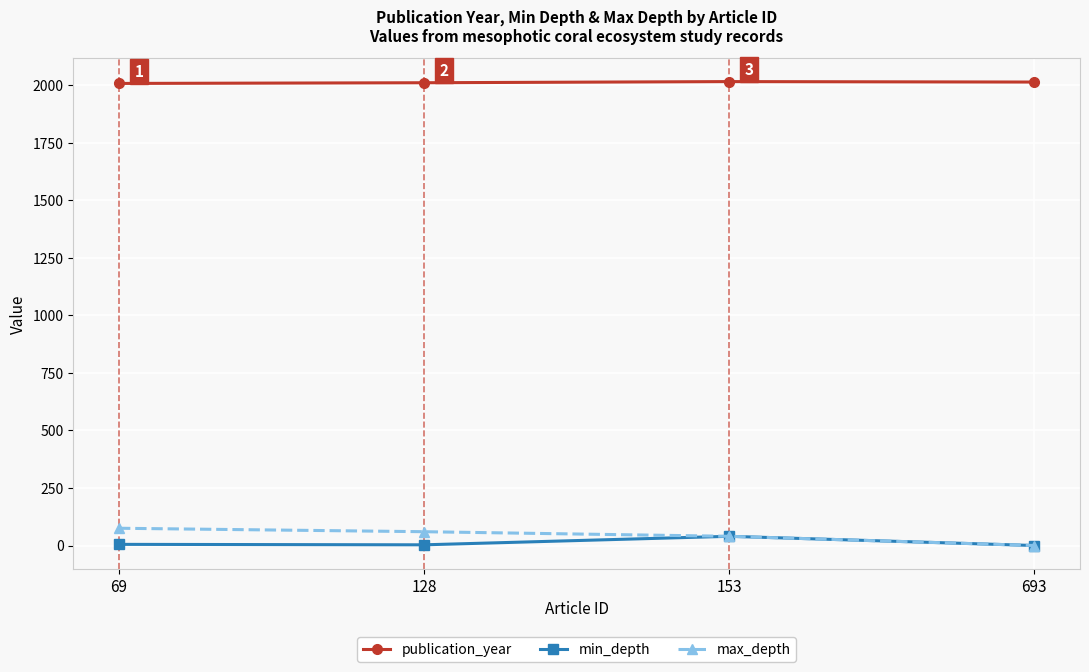

How many data points in publication_year are less than 2014?

2